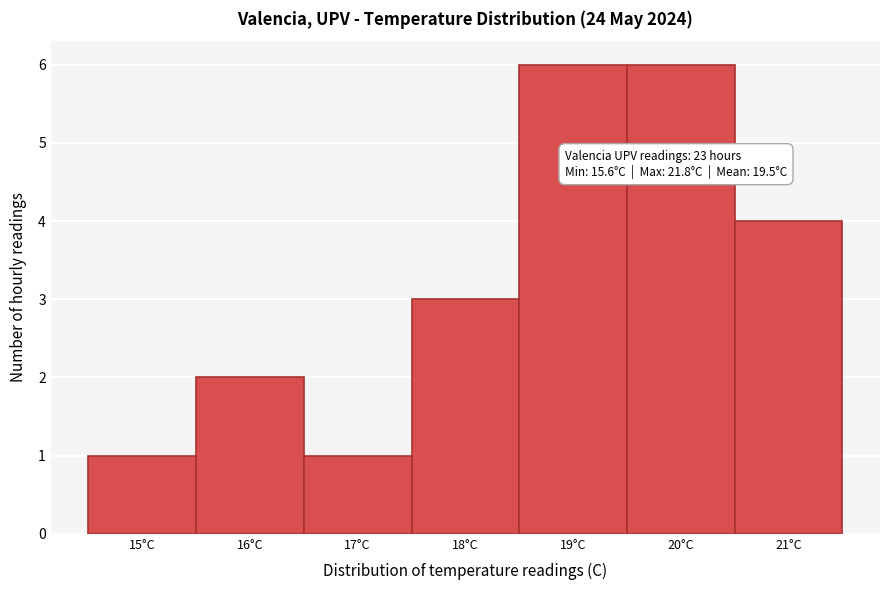

Reading left to right, extract all data points from this chart.

15°C=1	16°C=2	17°C=1	18°C=3	19°C=6	20°C=6	21°C=4